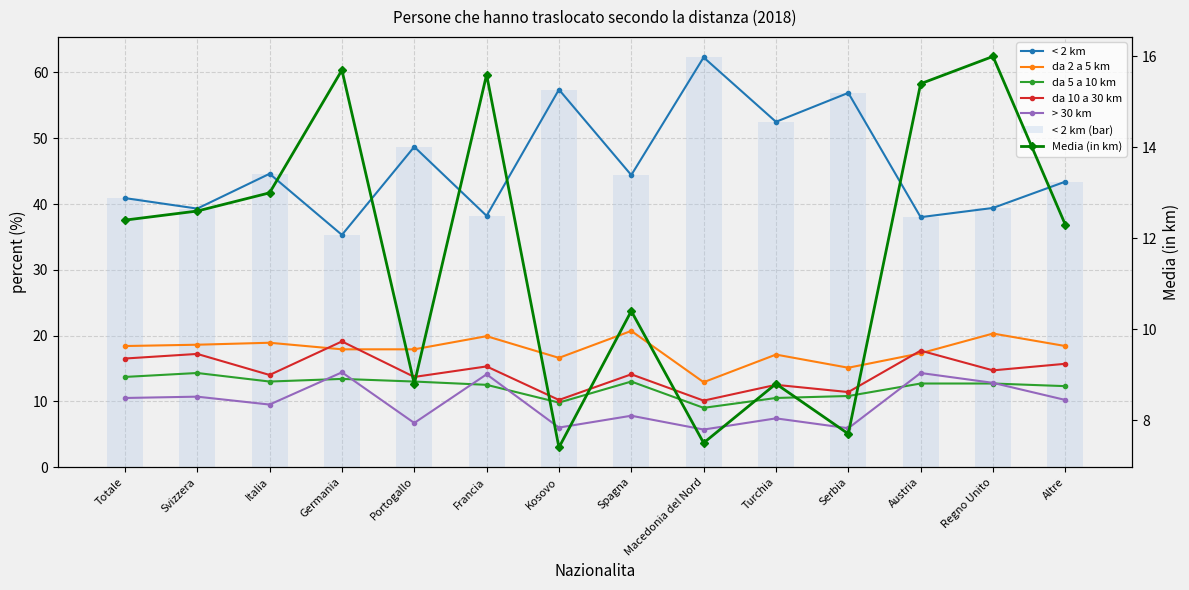

Rank the series by their maximum value, from lowest to highest.

da 5 a 10 km, > 30 km, Media (in km), da 10 a 30 km, da 2 a 5 km, < 2 km